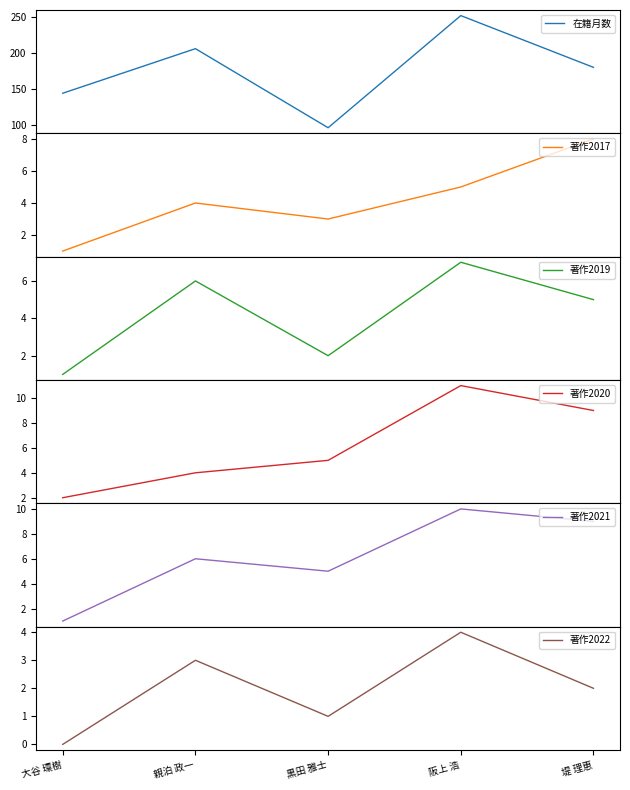

Which has a higher value, 阪上 浩 or 親泊 政一?

阪上 浩